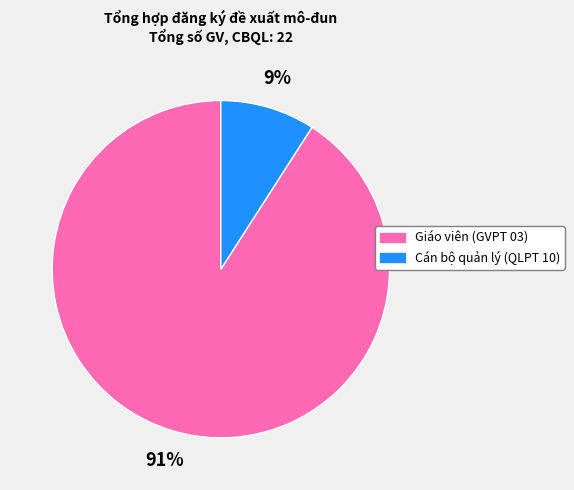

What is the ratio of the value at Cán bộ quản lý (QLPT 10) to the value at Giáo viên (GVPT 03)?

0.1